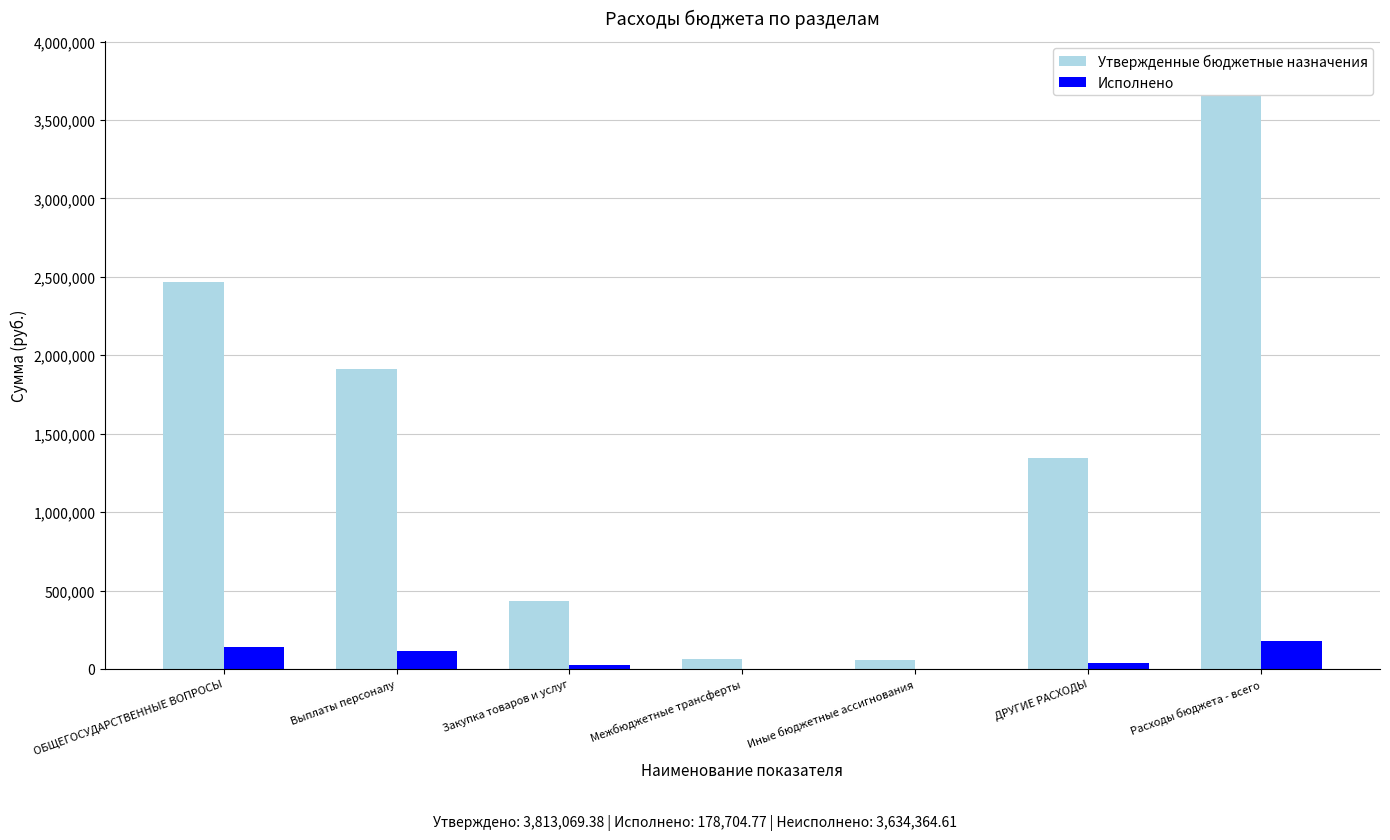

Reading left to right, what are all the values shown in this chart?

Утвержденные бюджетные назначения: 2468449.4	1913728.0	432962.4	61459.0	60300.0	1344620.0	3813069.4
Исполнено: 142965.0	117259.3	25705.7	0.0	0.0	35739.8	178704.8